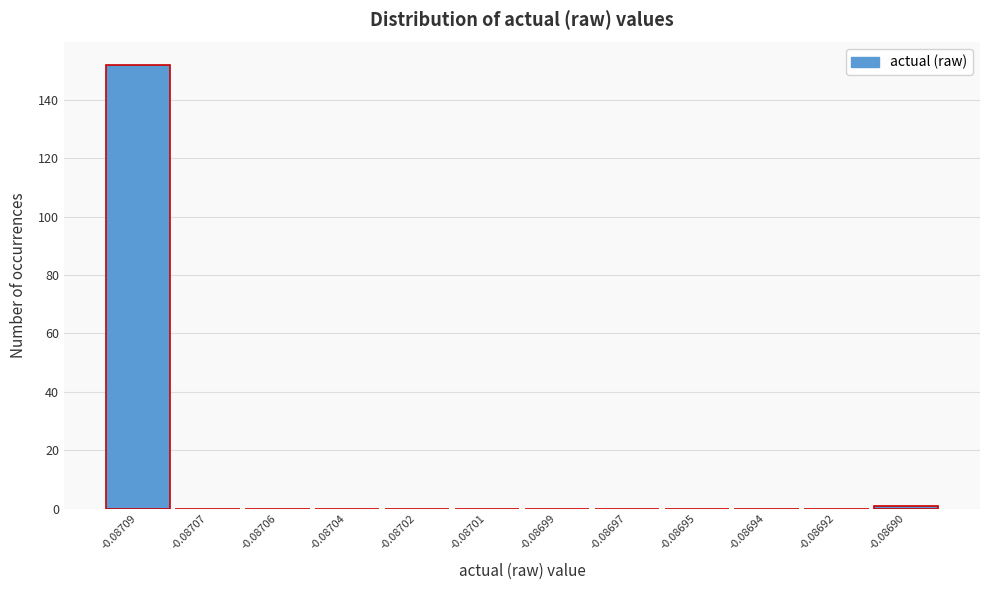

Reading left to right, extract all data points from this chart.

-0.08709=152	-0.08707=0	-0.08706=0	-0.08704=0	-0.08702=0	-0.08701=0	-0.08699=0	-0.08697=0	-0.08695=0	-0.08694=0	-0.08692=0	-0.08690=1